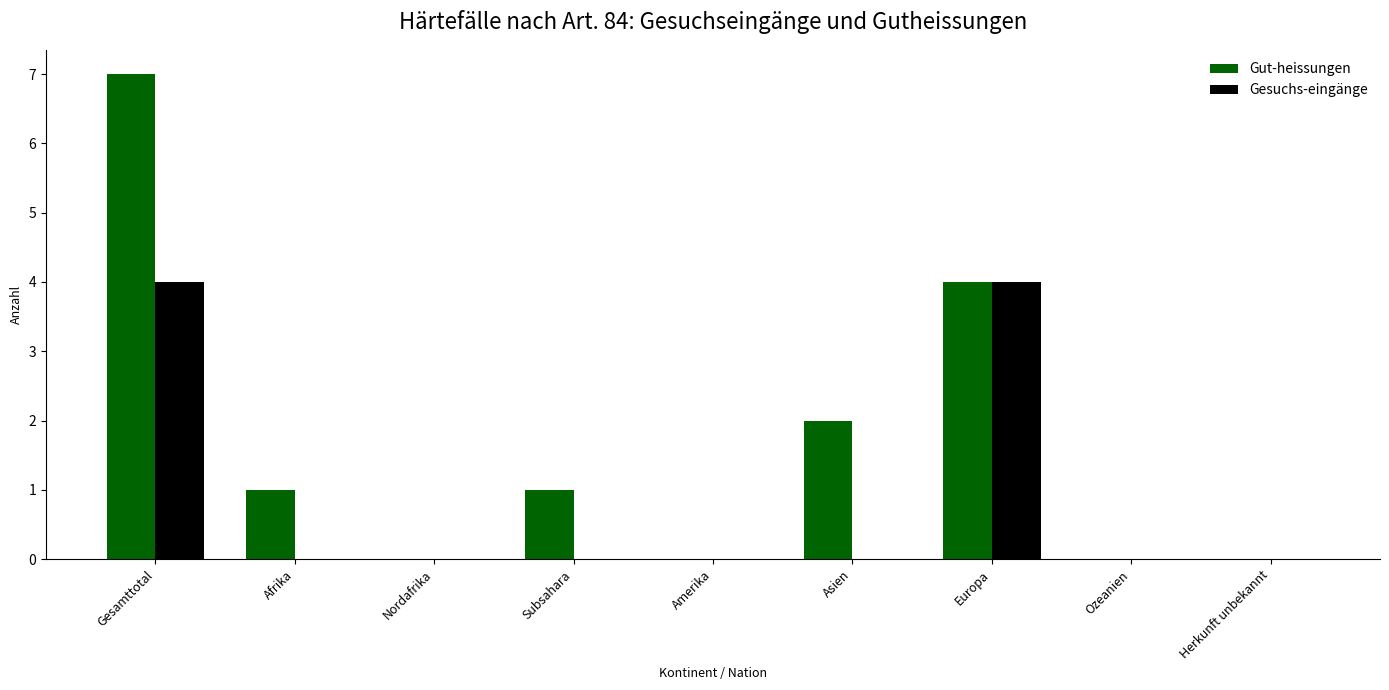

What are all the series names shown in the legend?

Gut-heissungen, Gesuchs-eingänge